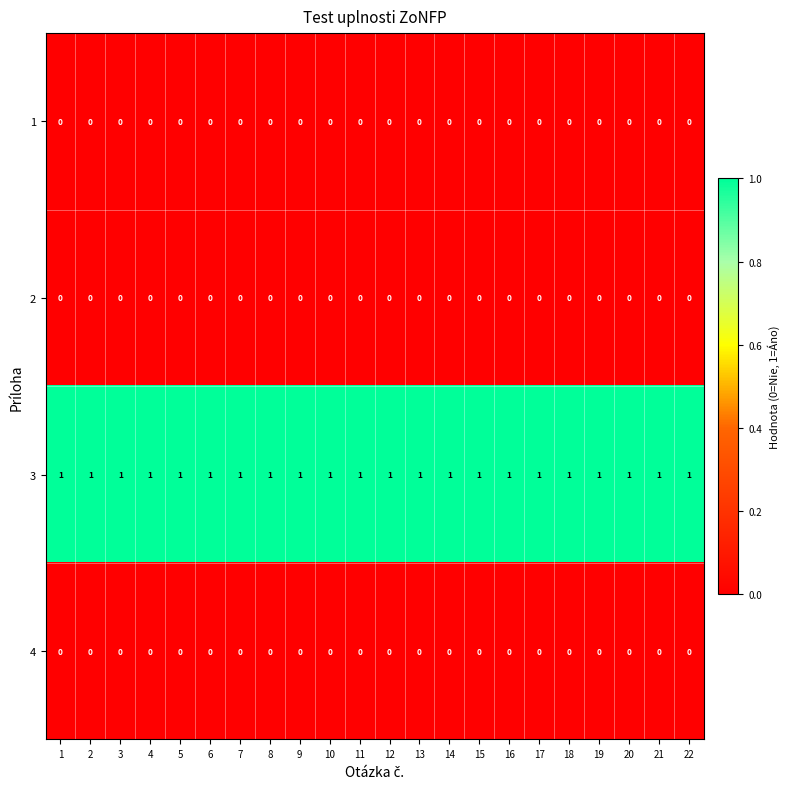

Is the value of 2 at 18 greater than the value of 3 at 6?

No